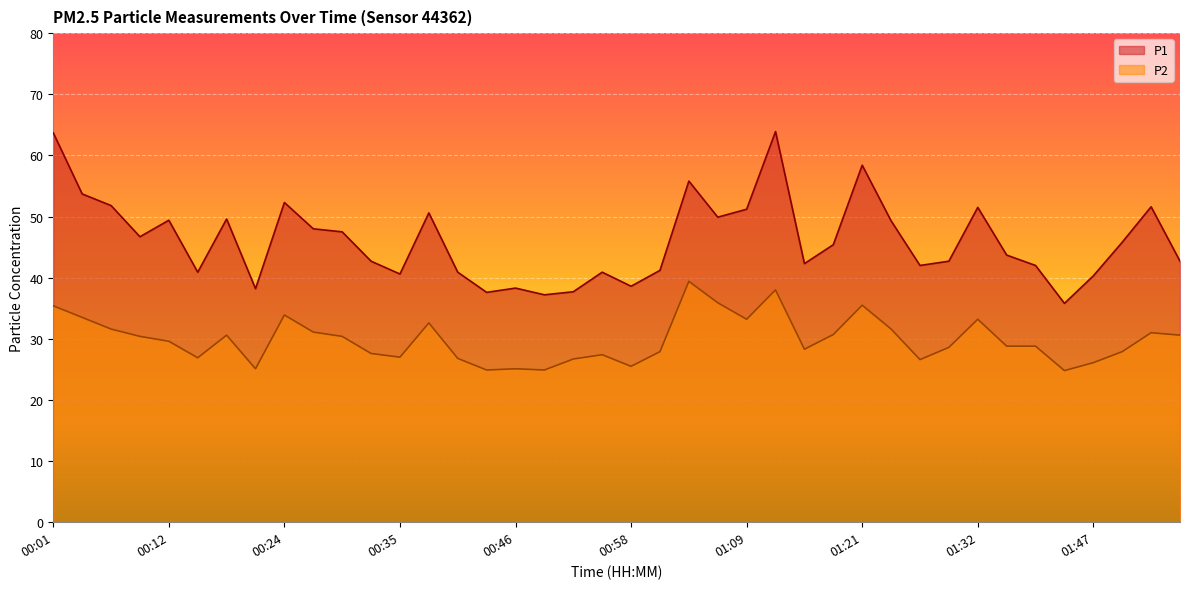

What value does the P1 series have at 00:29?

47.5